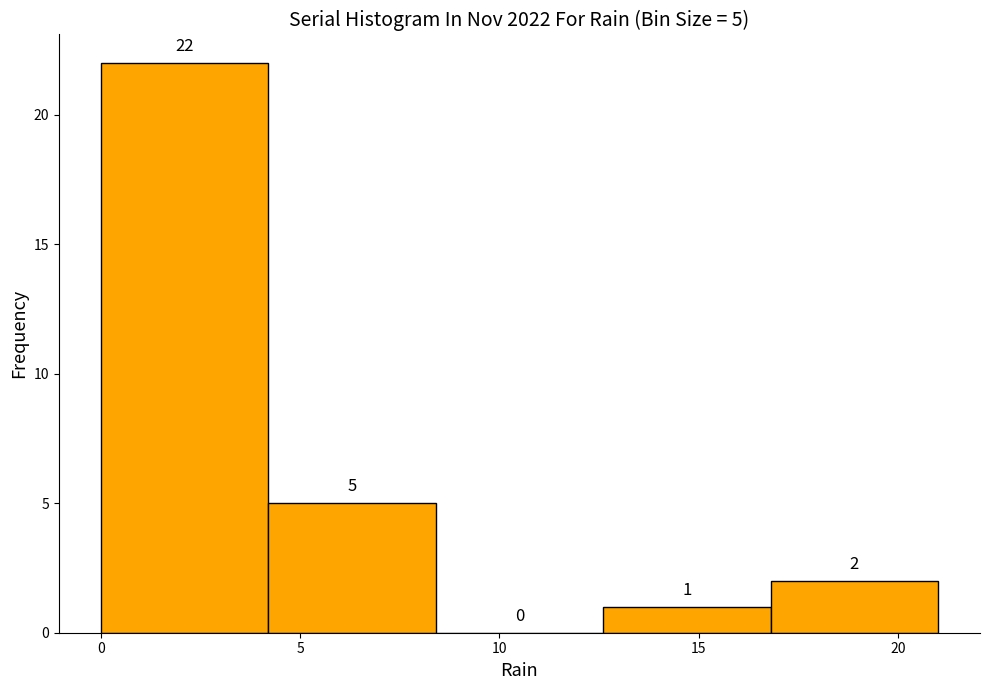

Which range on the x-axis has the tallest bar?

0.0 to 4.2